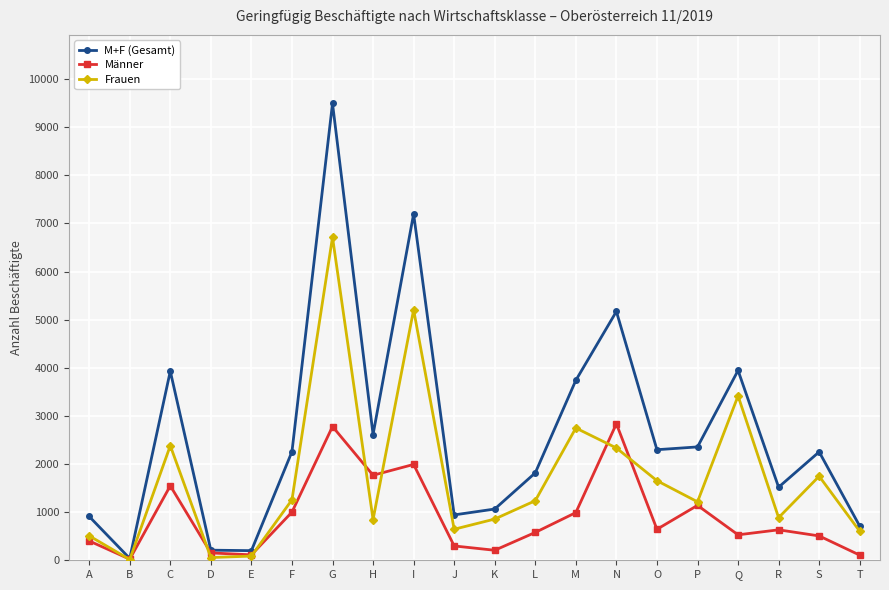

What value does the Frauen series have at N?

2334